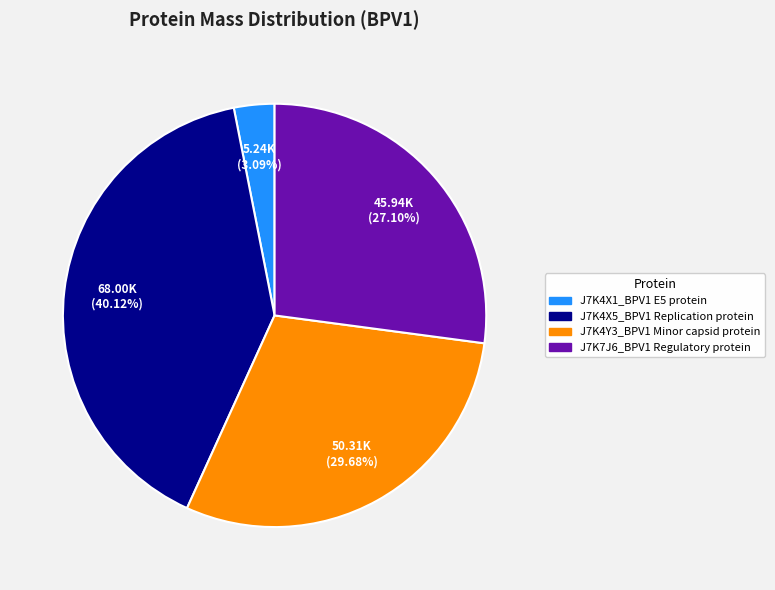

To the nearest percent, what is the combined percentage of J7K7J6_BPV1 Regulatory protein and J7K4X5_BPV1 Replication protein?

67%